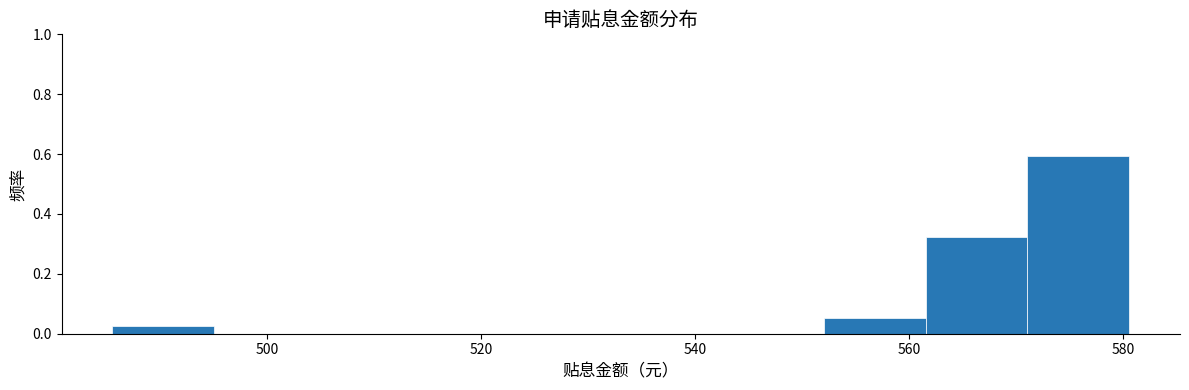

Reading left to right, list every bar in this chart as the range it spans on the x-axis followed by its height. Neither the bar edges nor the heights are printed on the chart, so give them approximately, as read against the axes.

486 to 496: 0.02
496 to 504: 0
504 to 514: 0
514 to 524: 0
524 to 534: 0
534 to 542: 0
542 to 552: 0
552 to 562: 0.06
562 to 572: 0.32
572 to 580: 0.60